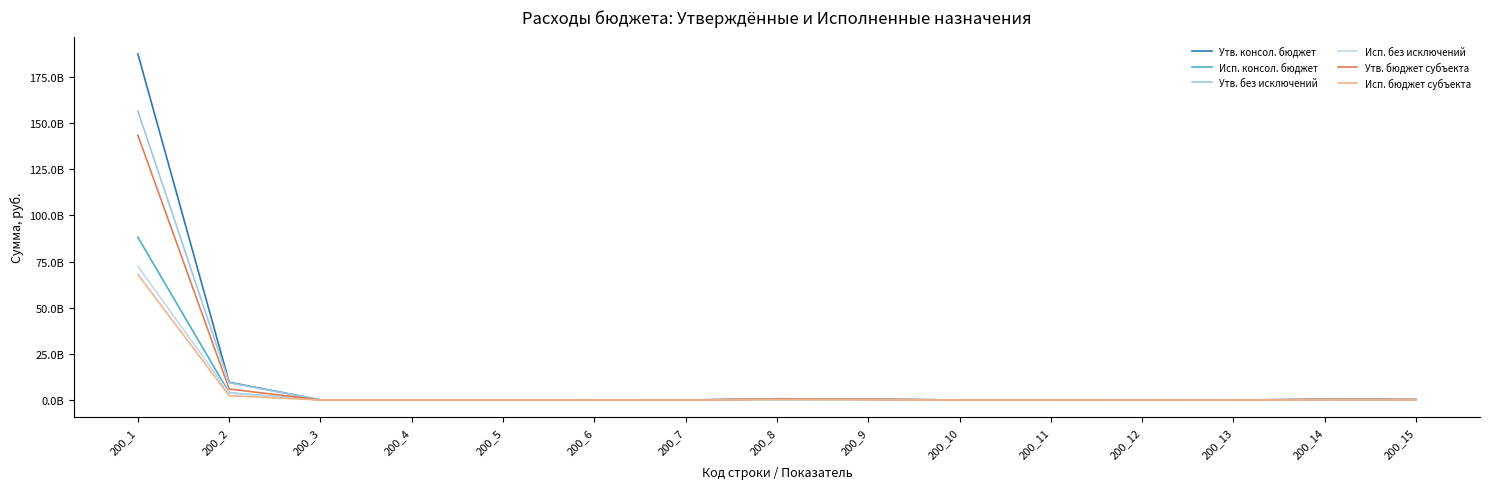

How many distinct data groups are displayed?

6